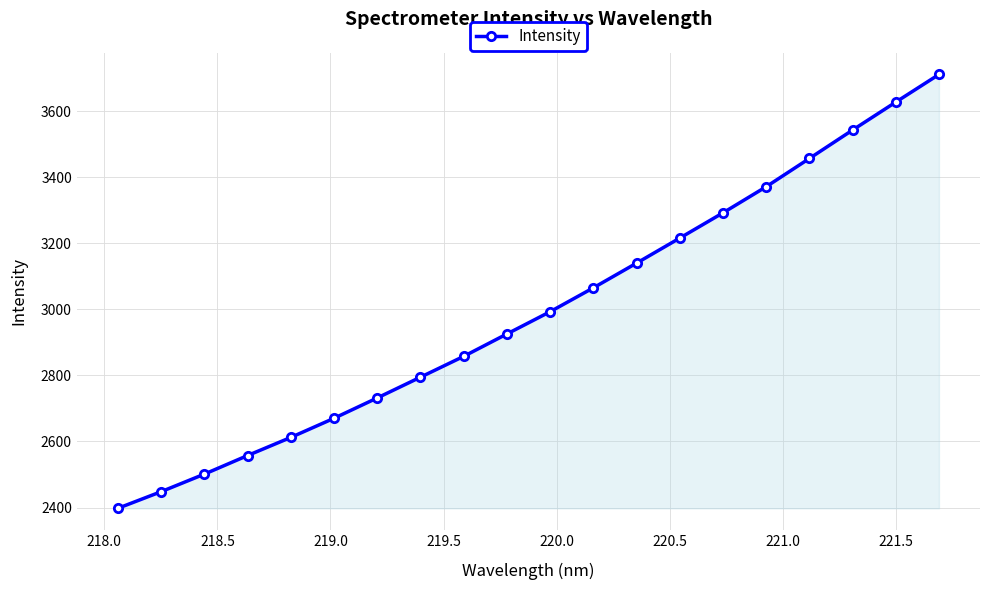

What is the difference between the maximum and minimum values?

1313.2